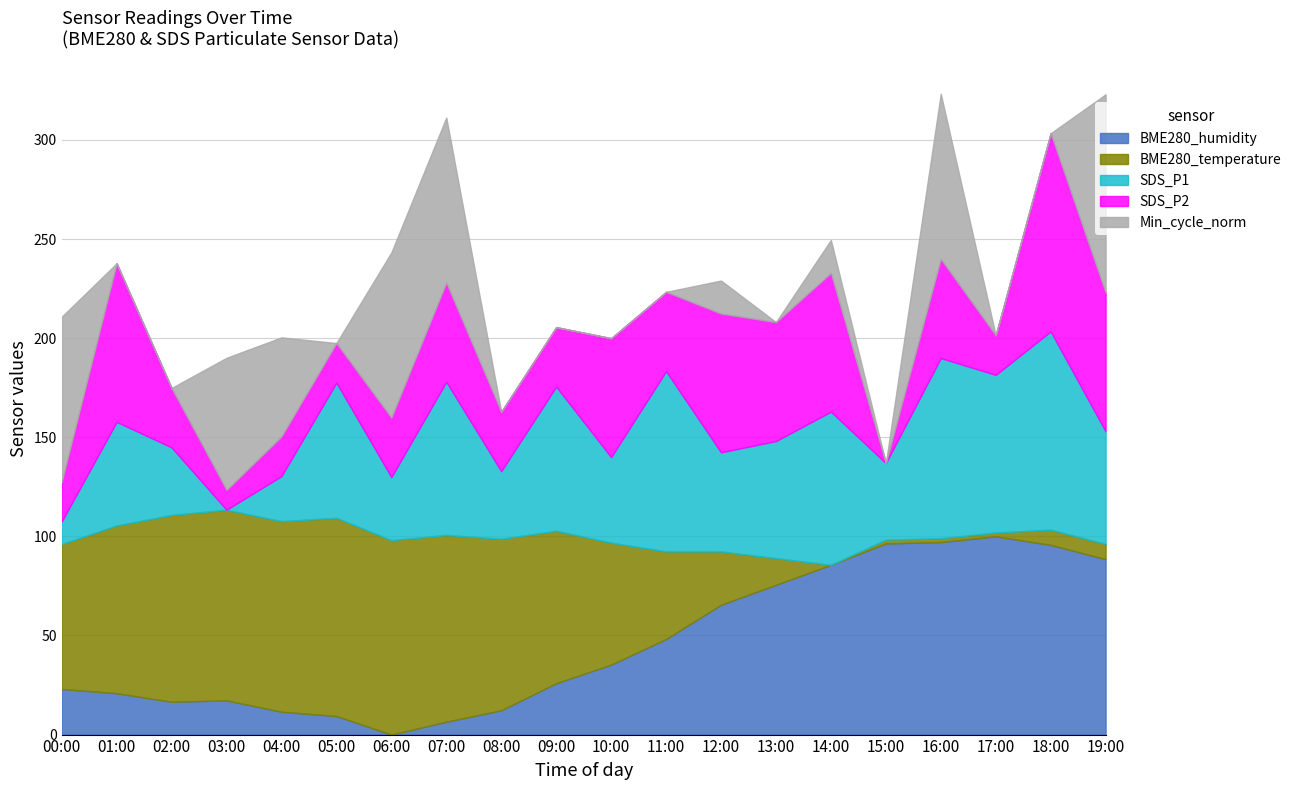

How many lines are shown in the chart?

5